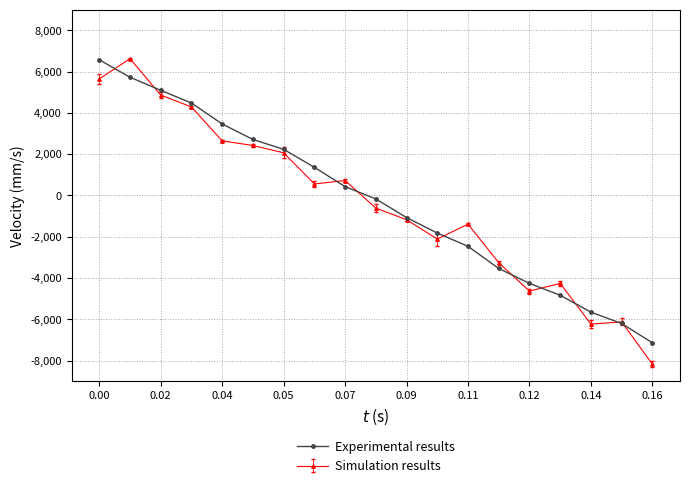

How many data points in Experimental results are above -168?

9